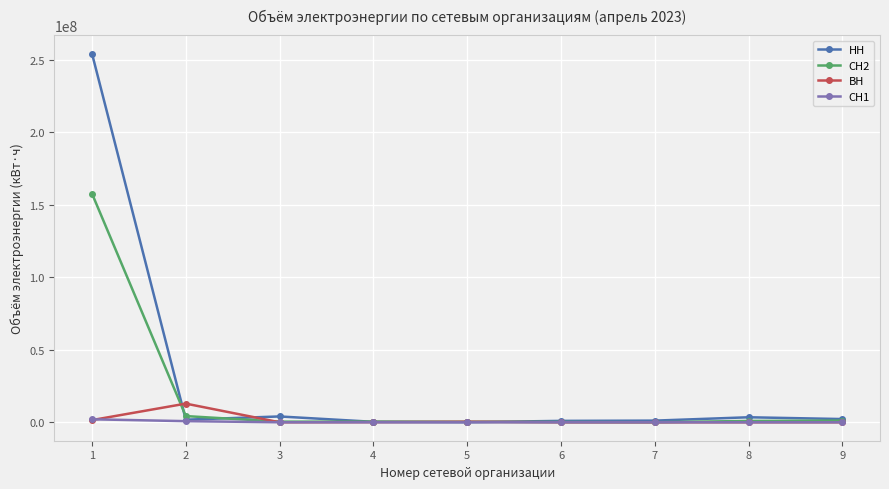

At how many categories does at least one series exceed 43897023?

1